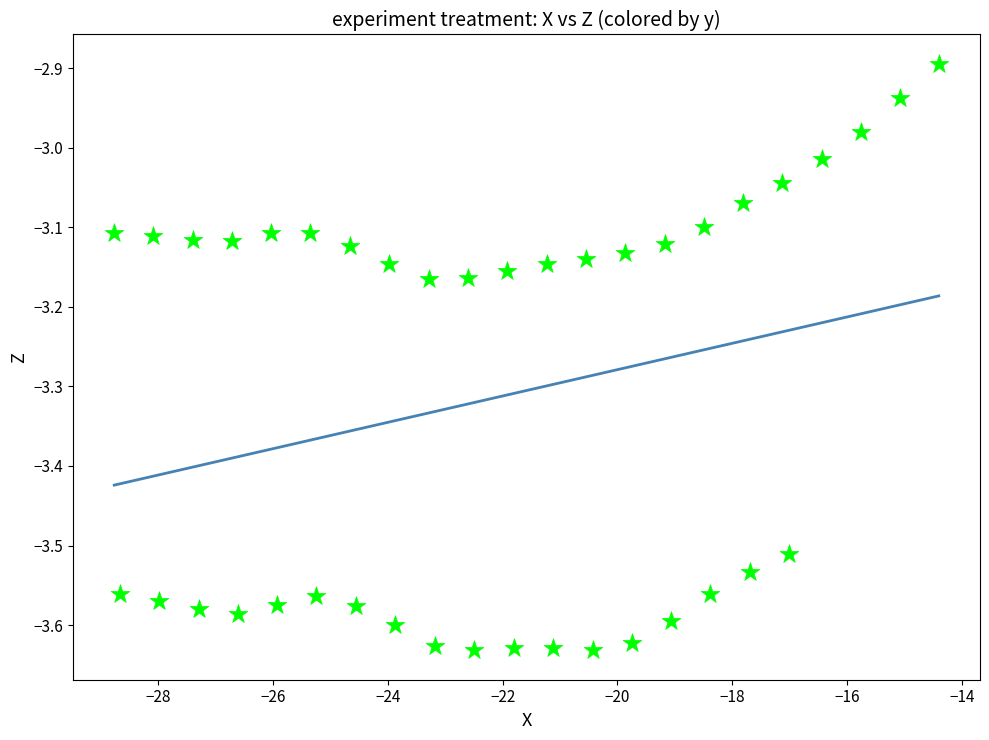

What is the range of X values (max minus min)?

14.4